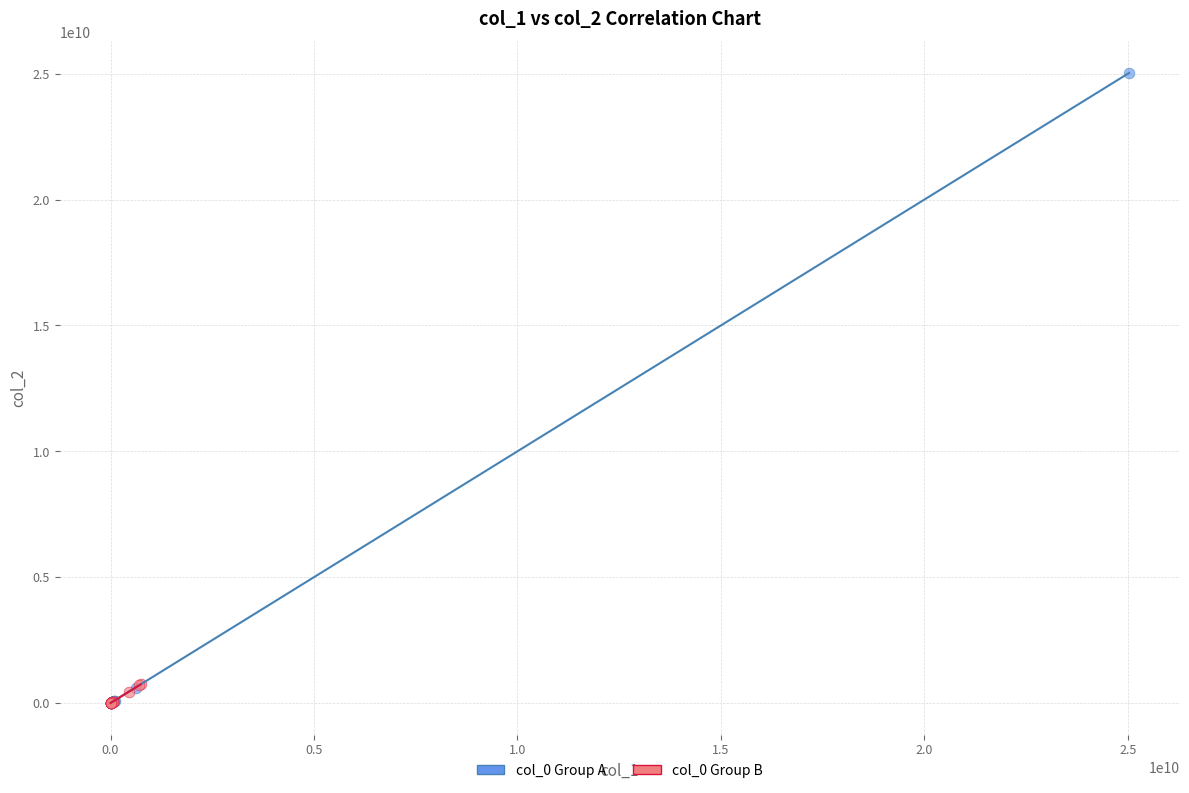

What are all the series names shown in the legend?

col_0 Group A, col_0 Group B